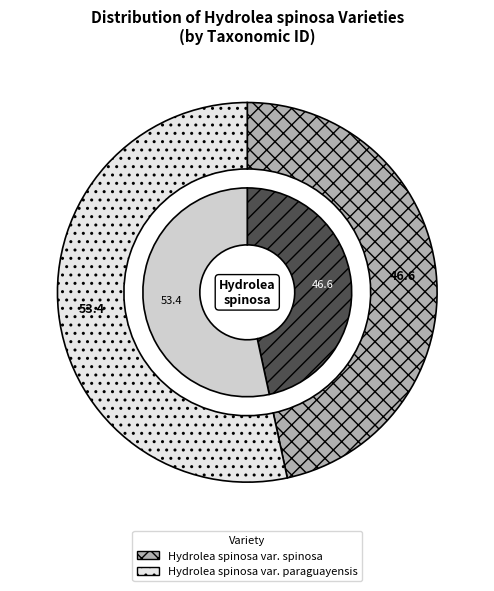

Which slice represents more than half of the pie?

Hydrolea spinosa var. paraguayensis